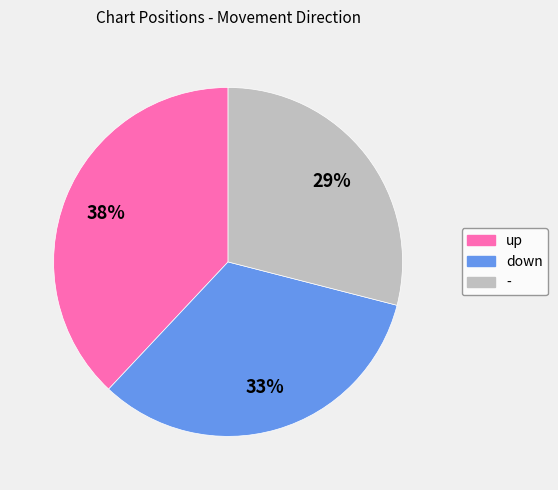

Do up and down together represent more than half of the pie?

Yes